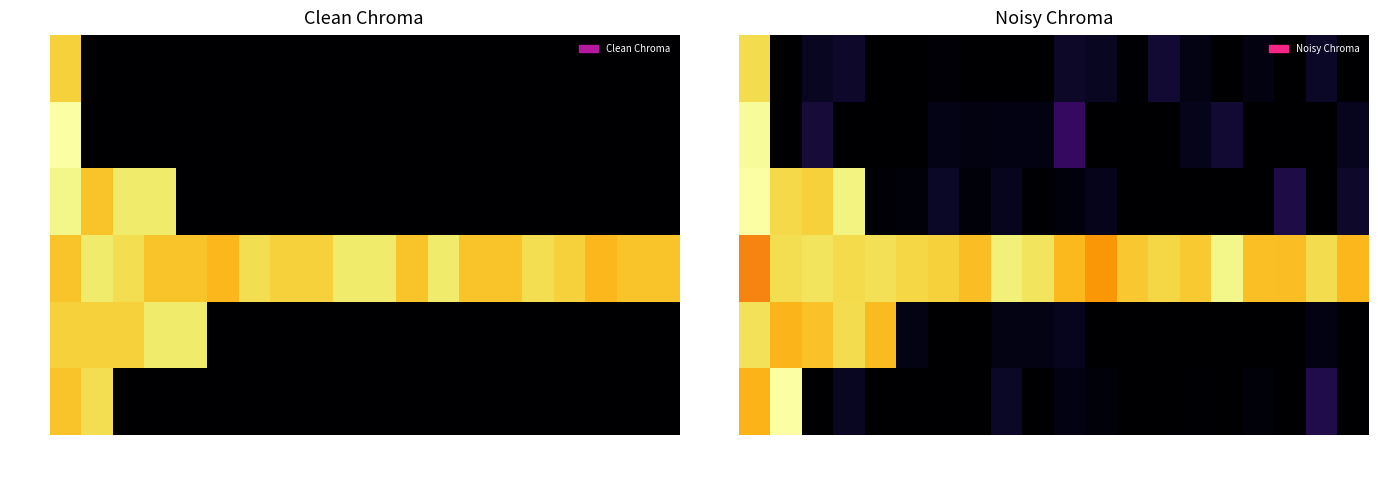

The NG series shows 0.2 at Post 4. True or false?

False